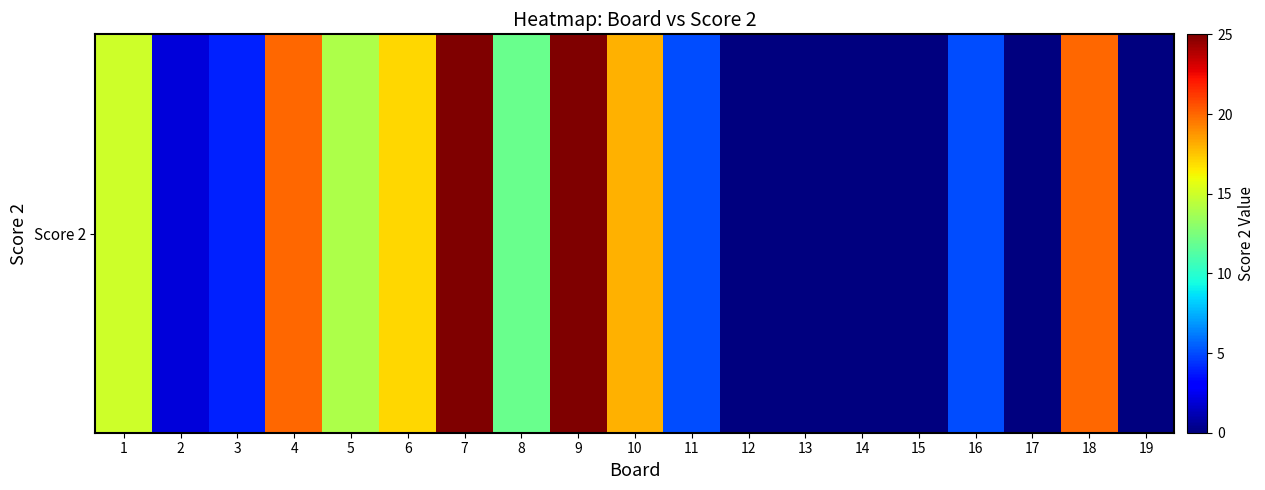

Approximately how many times larger is the value at 7 compared to 6?

1.5